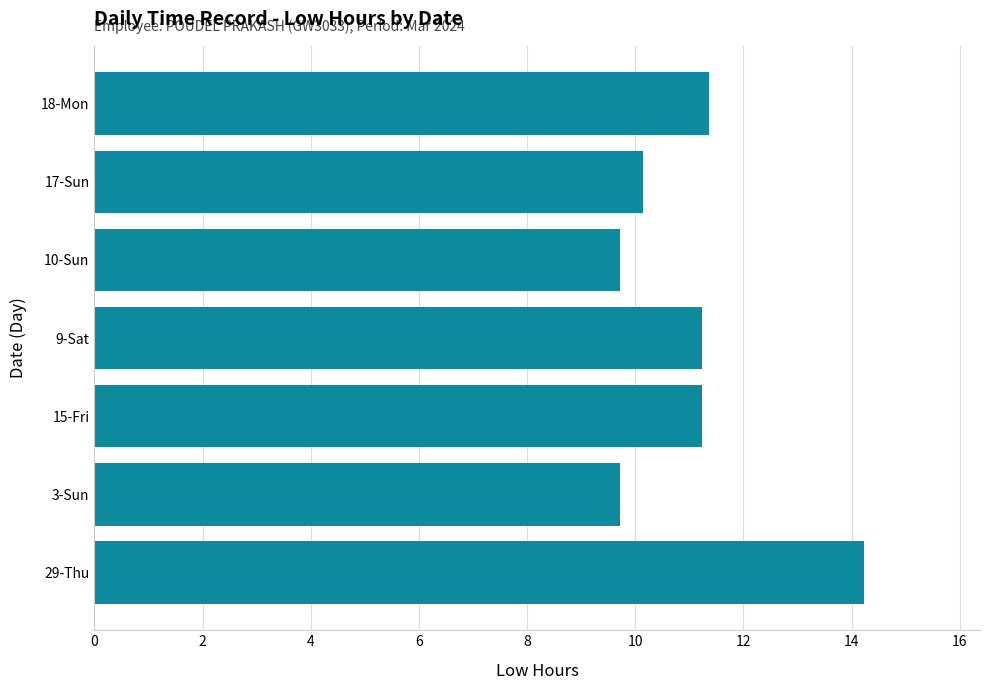

Which category has the highest value across all series?

29-Thu